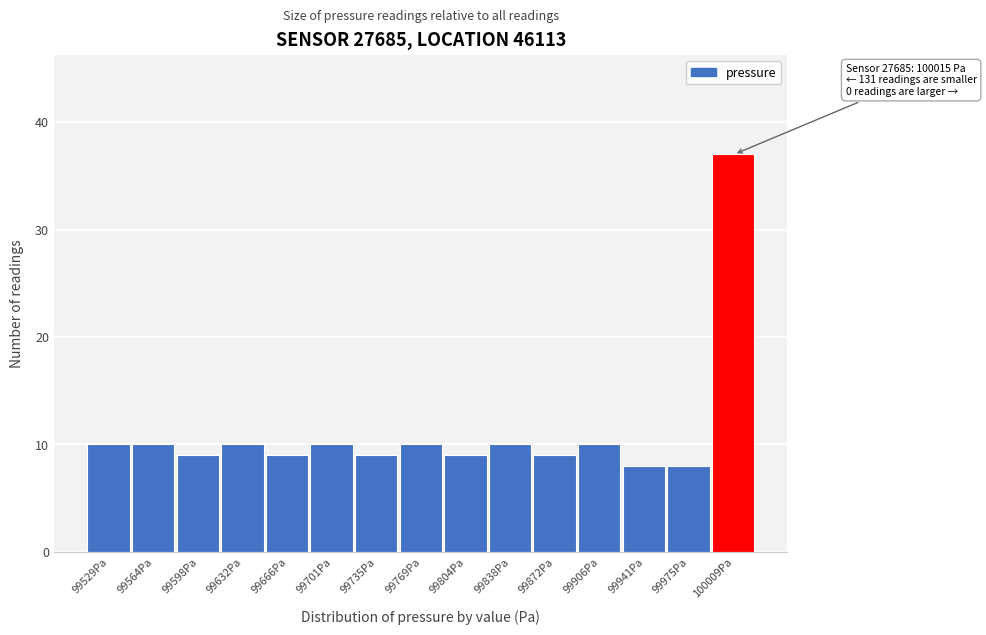

Over which range of the x-axis is the bar tallest?

99990 to 100025